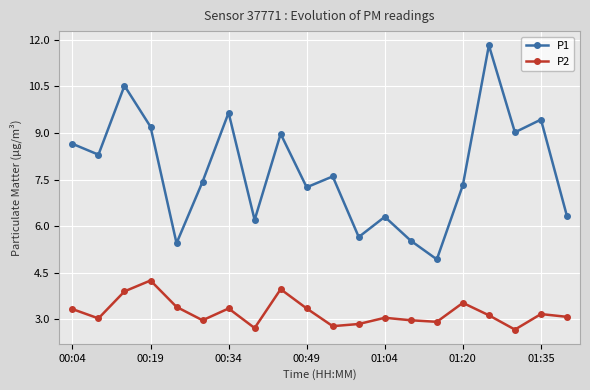

Which series has the largest range (max minus min)?

P1